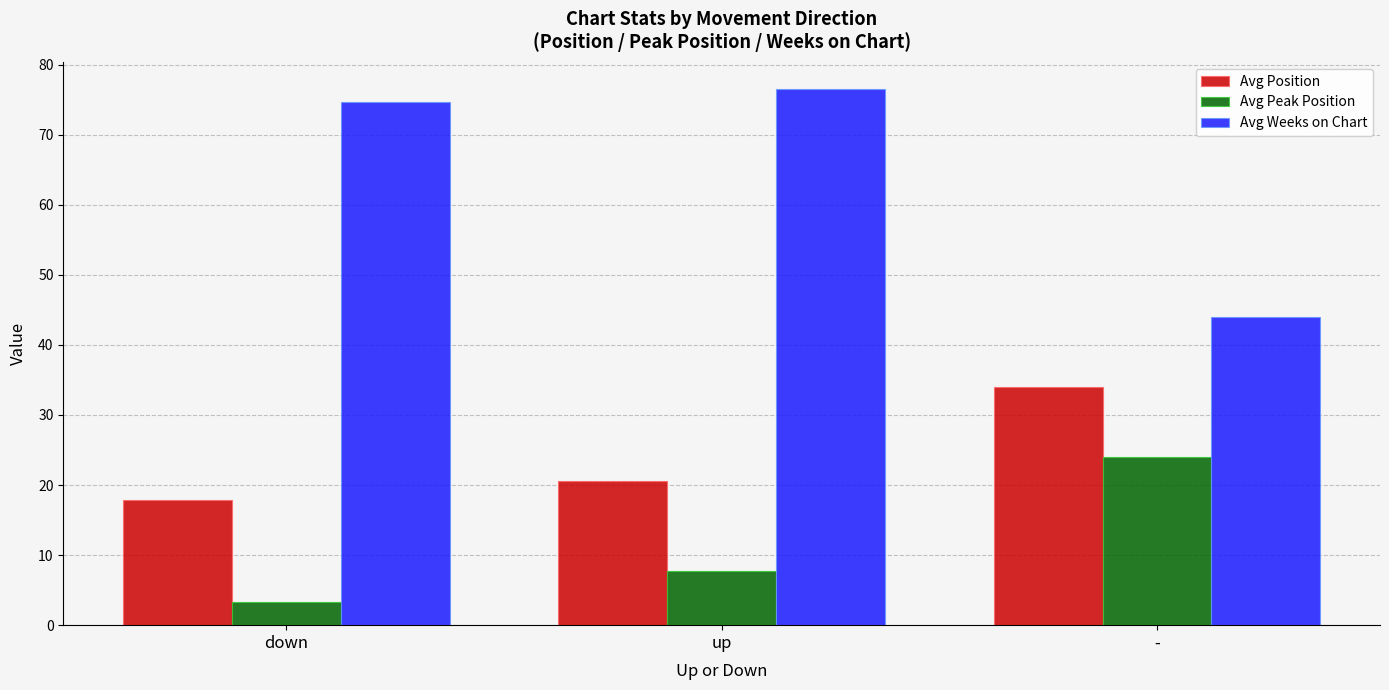

Is it true that Avg Position equals 34.0 at -?

True